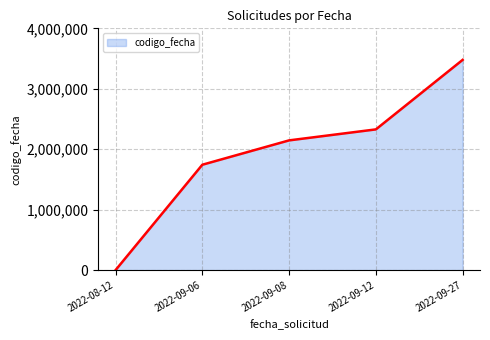

What position from the left is 2022-08-12?

1